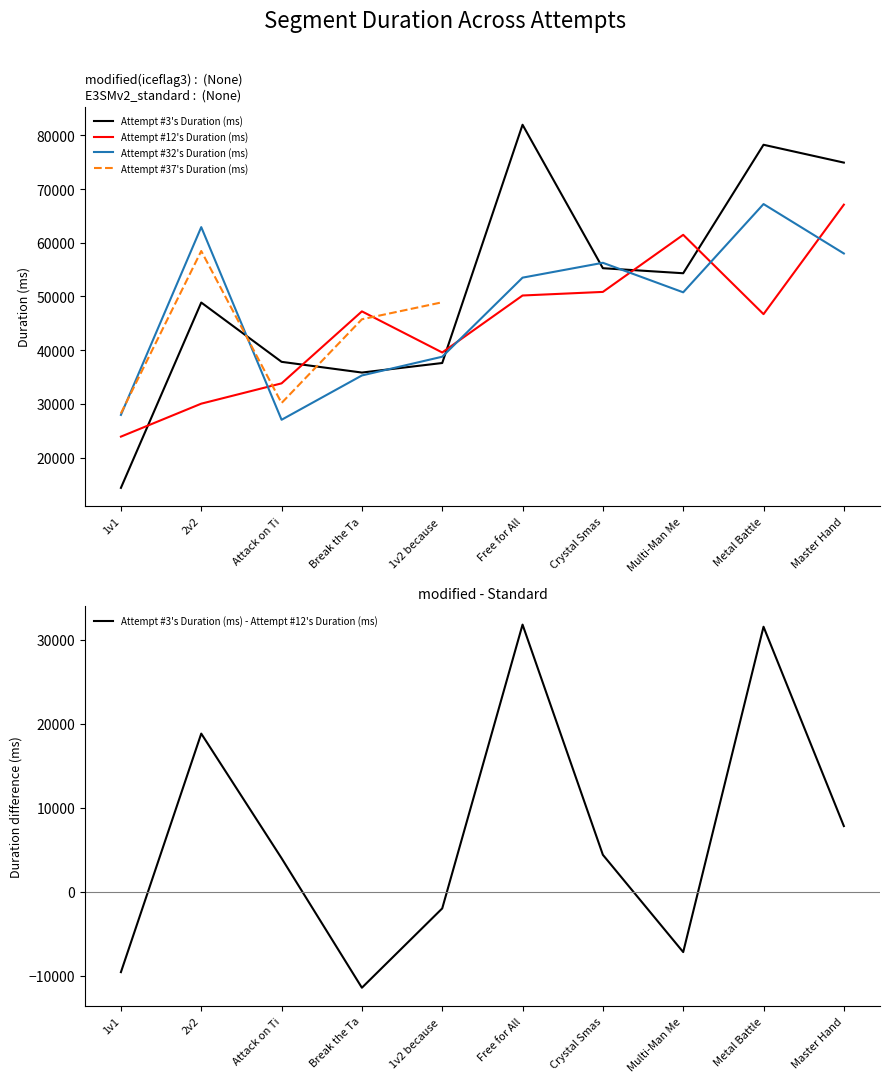

Which has a higher value, x or 6?

6